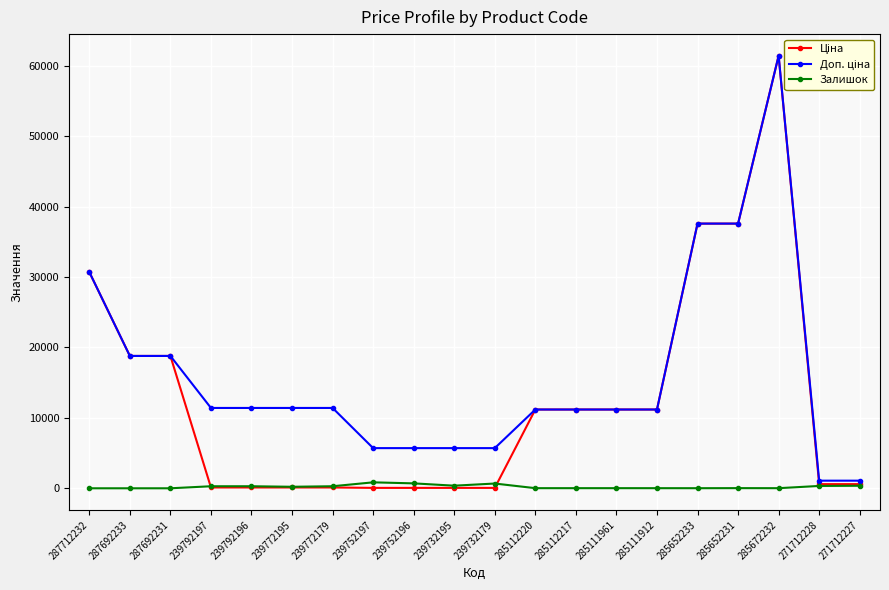

Rank the series by their average value, from highest to lowest.

Доп. ціна, Ціна, Залишок